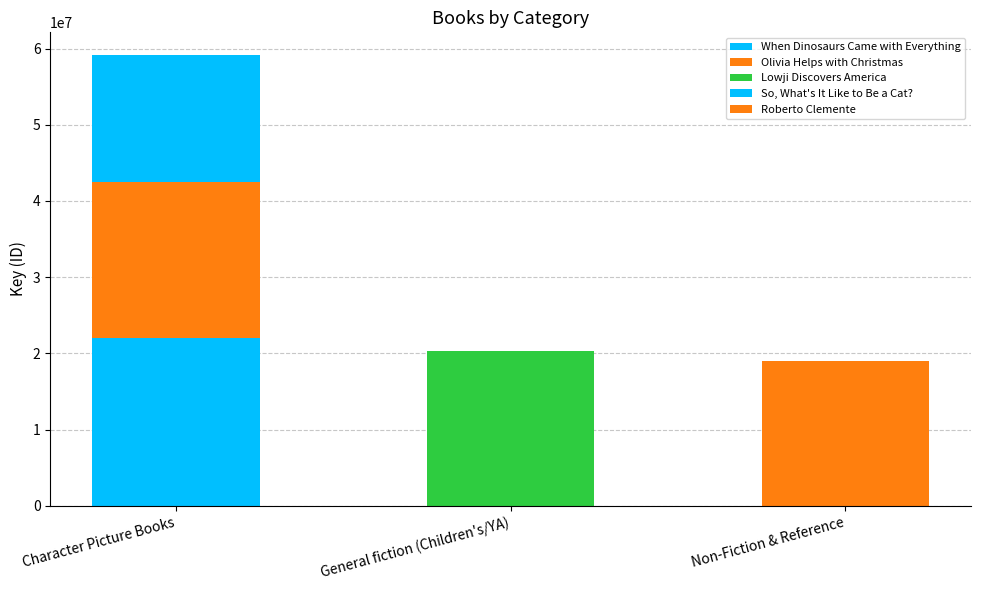

Reading left to right, transcribe all the data shown in this chart.

When Dinosaurs Came with Everything: Character Picture Books=22011159	General fiction (Children's/YA)=0	Non-Fiction & Reference=0
Olivia Helps with Christmas: Character Picture Books=20539049	General fiction (Children's/YA)=0	Non-Fiction & Reference=0
Lowji Discovers America: Character Picture Books=0	General fiction (Children's/YA)=20283914	Non-Fiction & Reference=0
So, What's It Like to Be a Cat?: Character Picture Books=16621883	General fiction (Children's/YA)=0	Non-Fiction & Reference=0
Roberto Clemente: Character Picture Books=0	General fiction (Children's/YA)=0	Non-Fiction & Reference=19011168